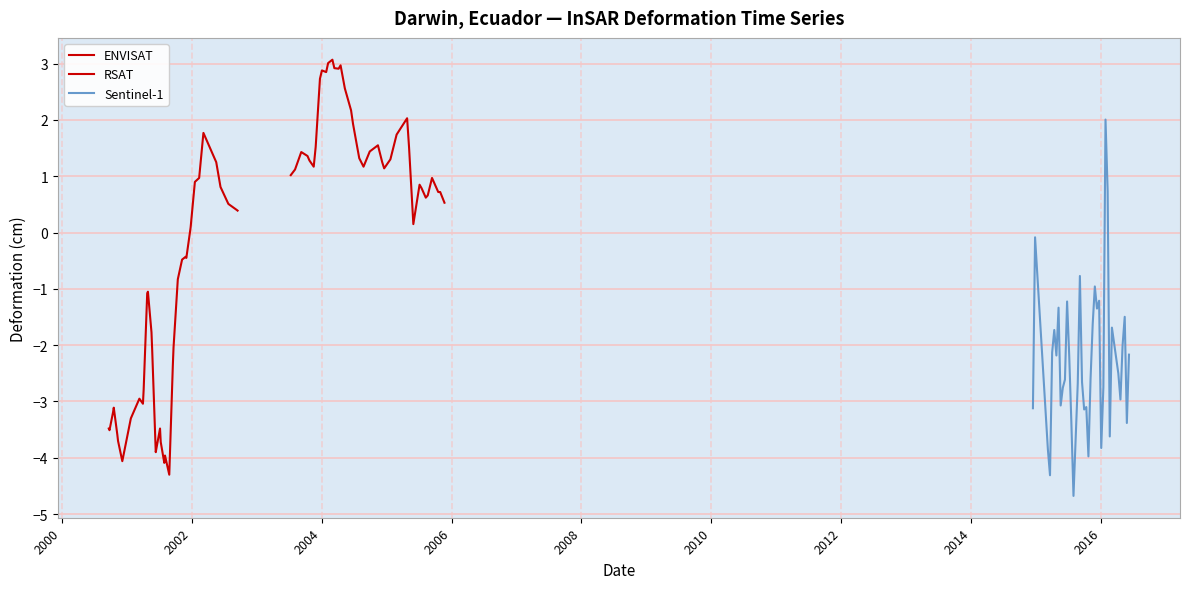

What is the highest value of the Sentinel-1 series?

2.0